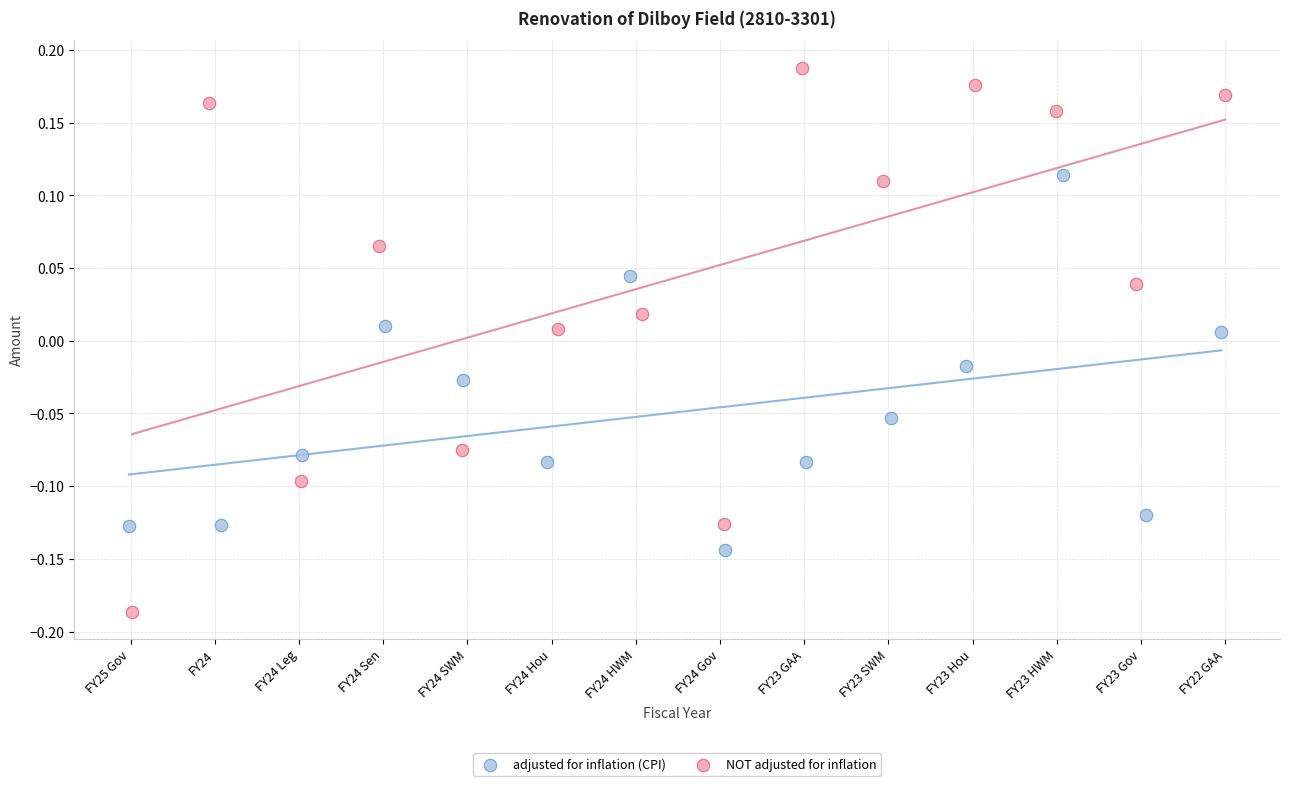

Which series reaches the minimum Y coordinate?

NOT adjusted for inflation